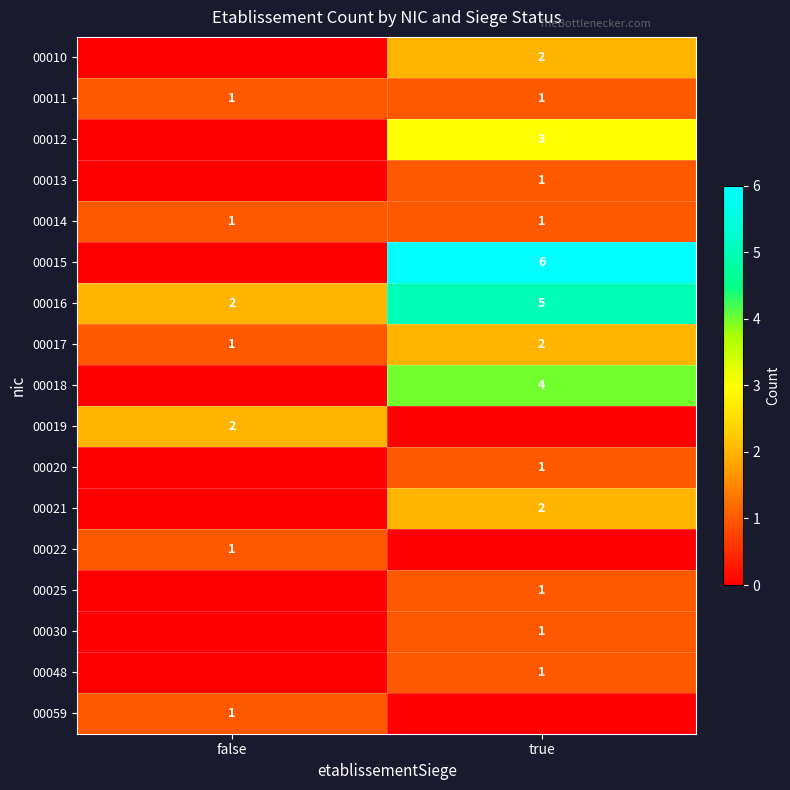

The 00015 series shows 3 at true. True or false?

False